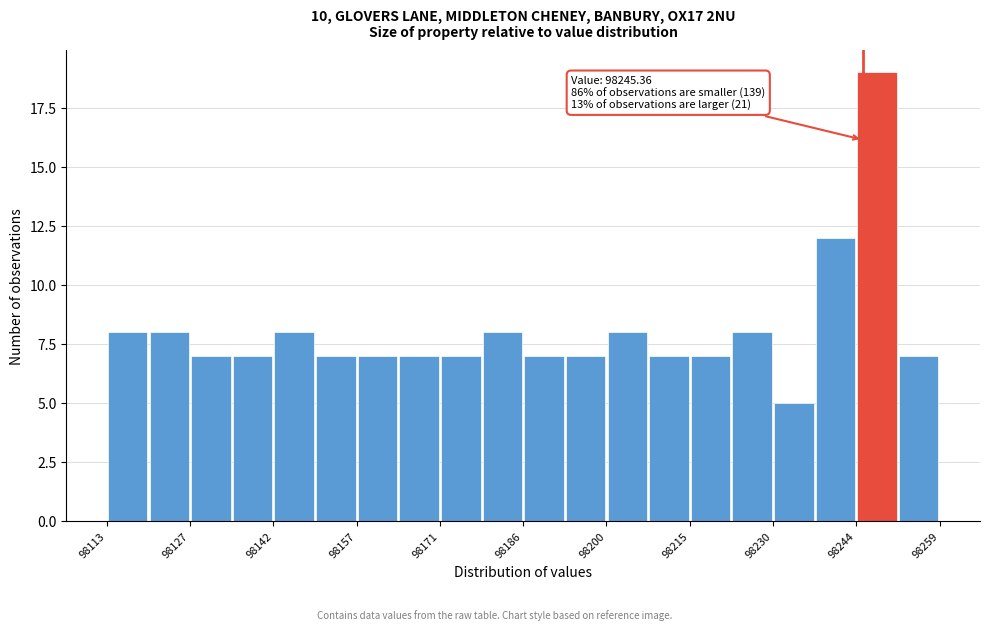

Read against the x-axis, roughly where is the centre of the tallest bar?

98248